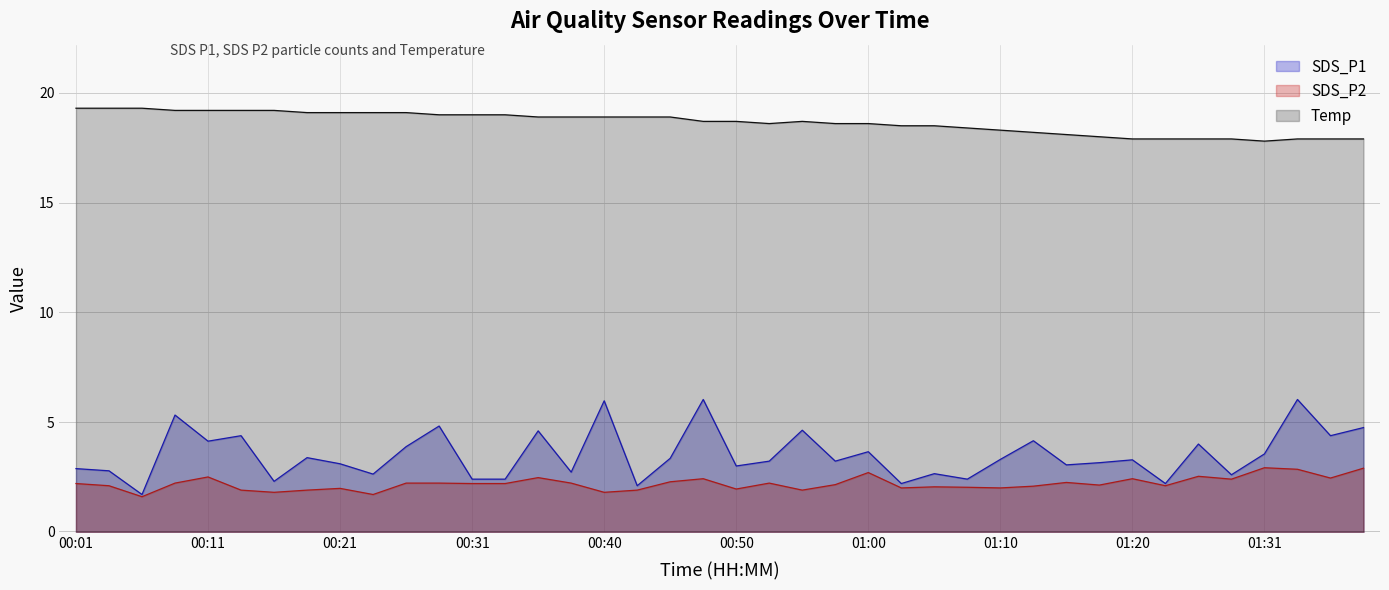

What is the spread (max minus min) of values at 01:36?

15.4